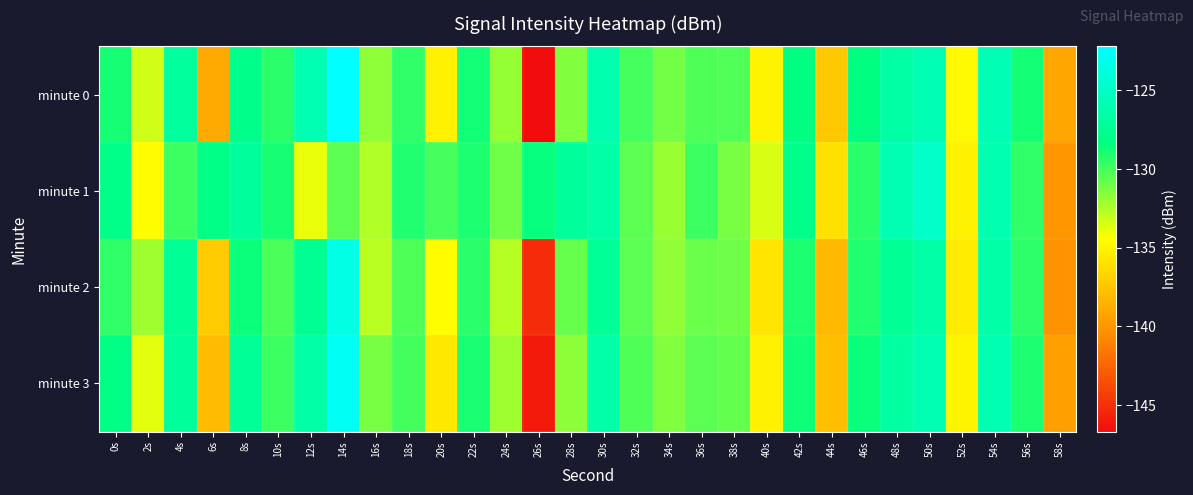

At which category does the chart reach its peak across all series?

14s